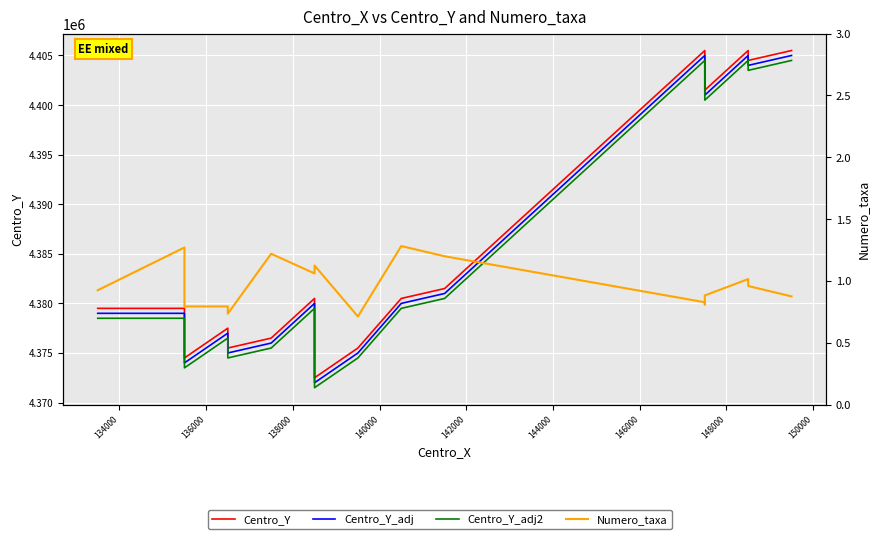

How many values in the Centro_Y_adj2 series are below 4379500?

10